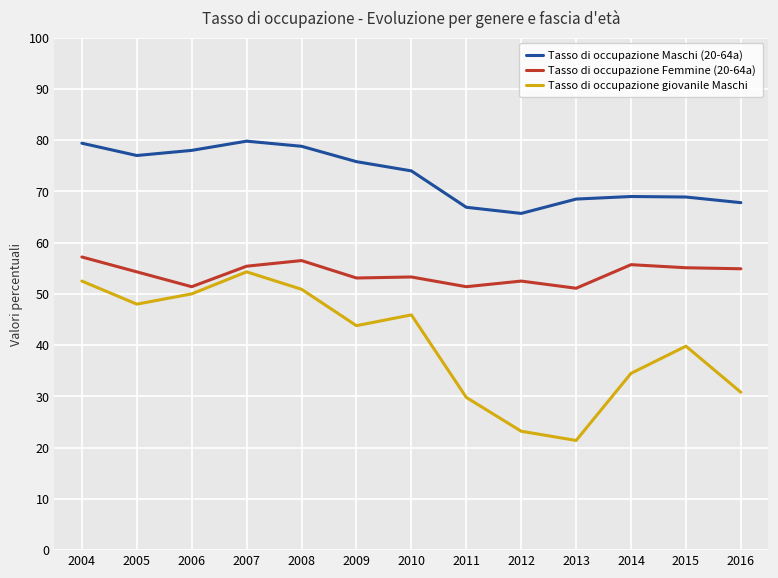

True or false: Tasso di occupazione giovanile Maschi and Tasso di occupazione Maschi (20-64a) intersect in this chart.

False